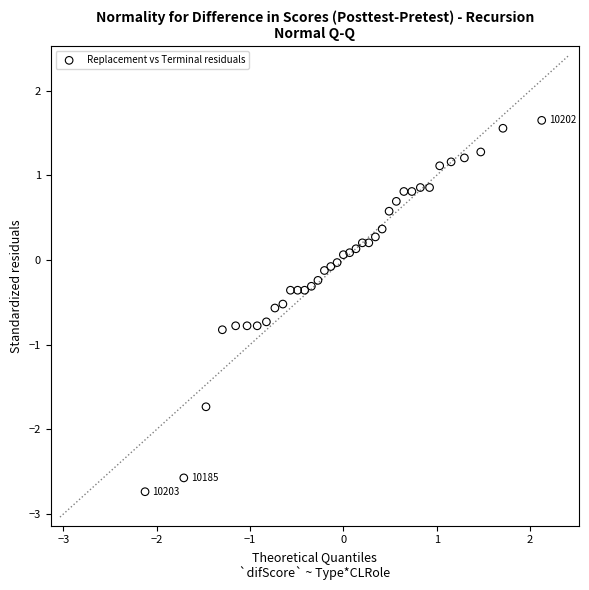

What is the range of X values (max minus min)?

4.3